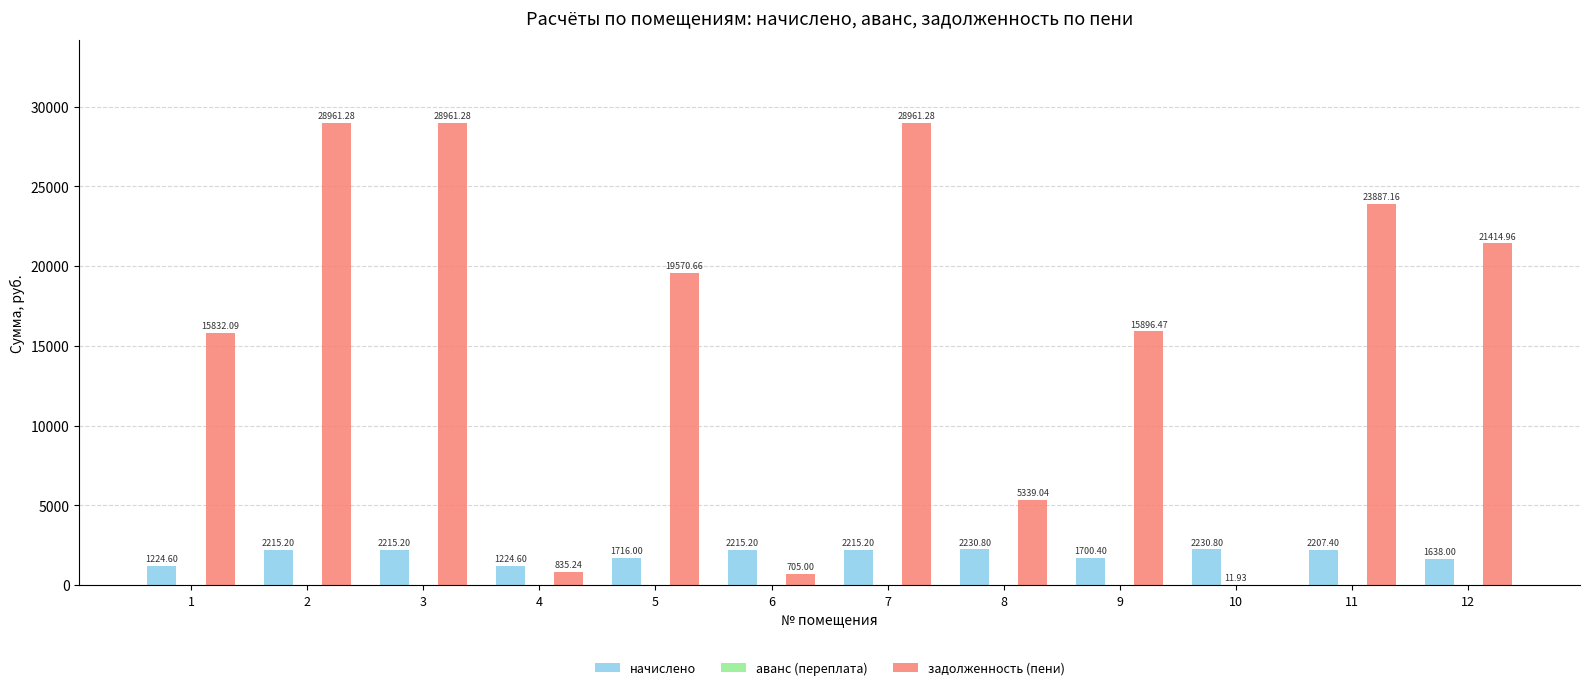

Is it true that начислено equals 487.6 at 6?

False